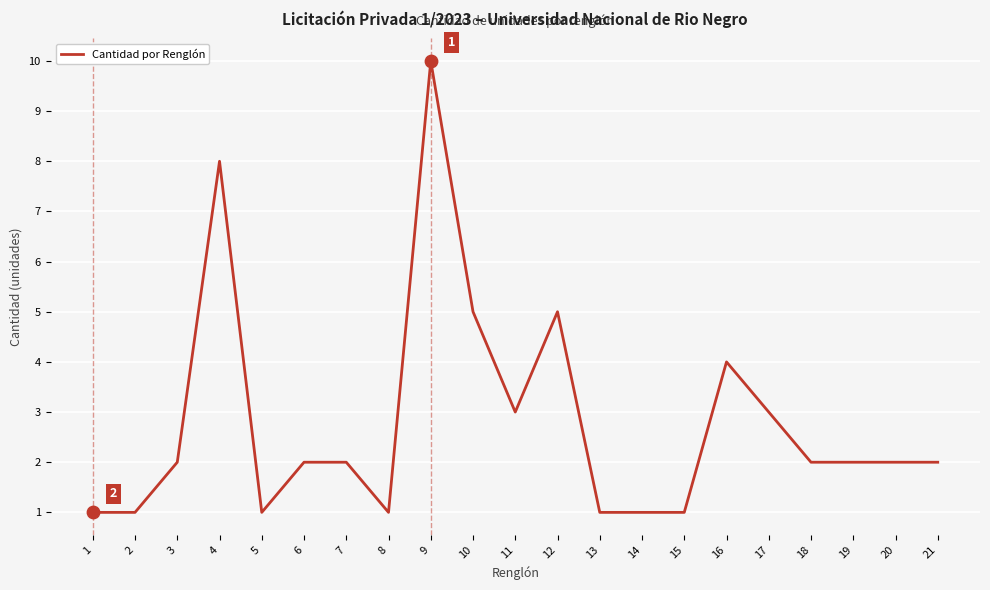

Between 6 and 11, which is larger?

11